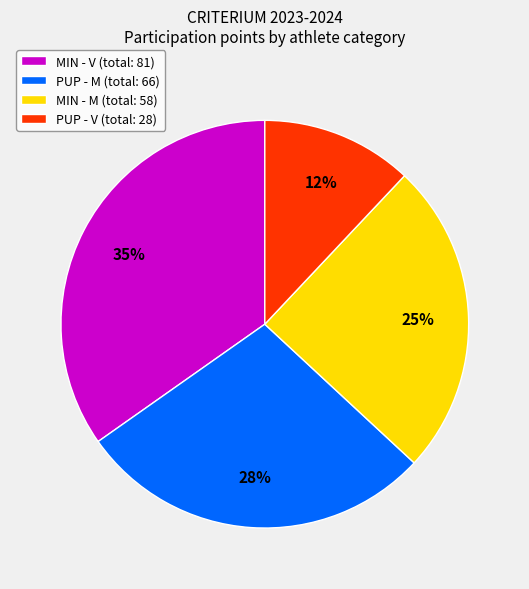

Which category has the biggest portion of the pie?

MIN - V (total: 81)